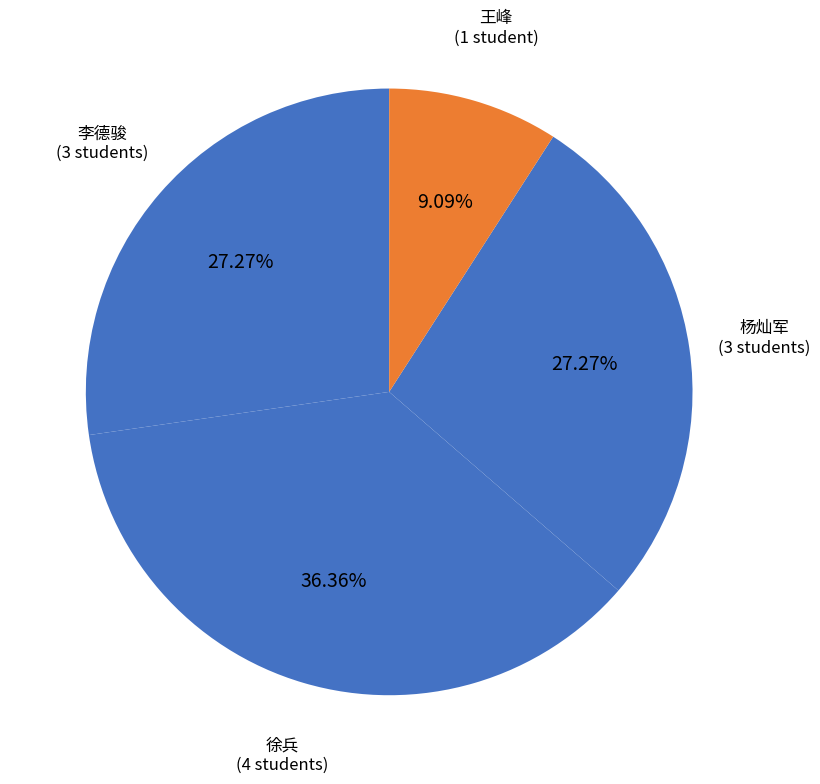

How many segments does this pie chart have?

4